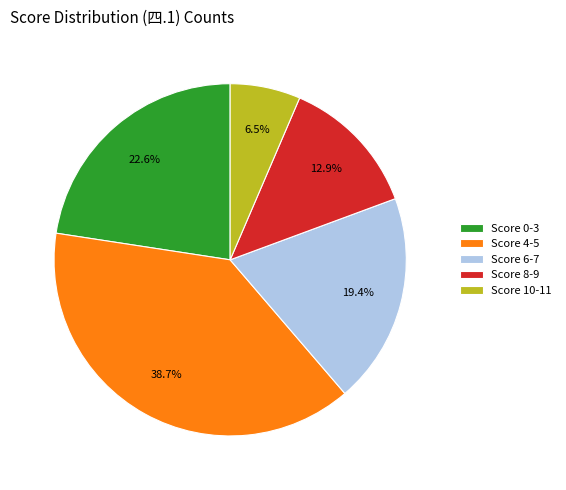

Is Score 10-11 the majority of the pie?

No